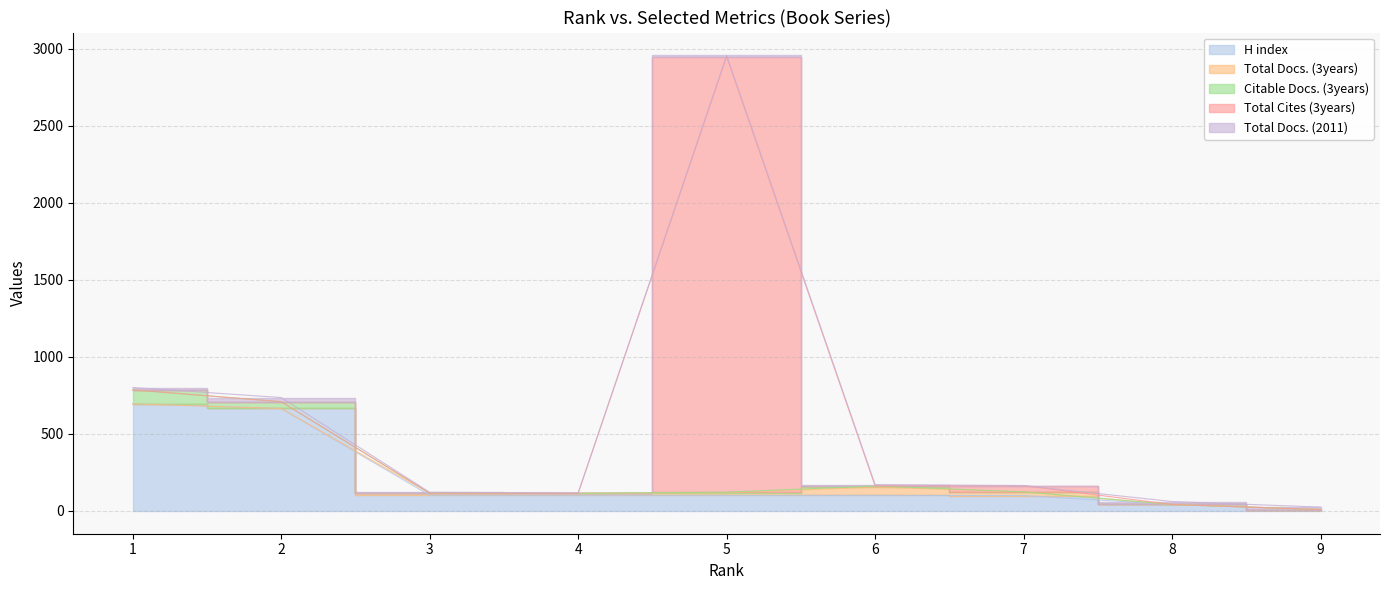

Is the value of Total Docs. (2011) at 3 greater than the value of Citable Docs. (3years) at 4?

Yes